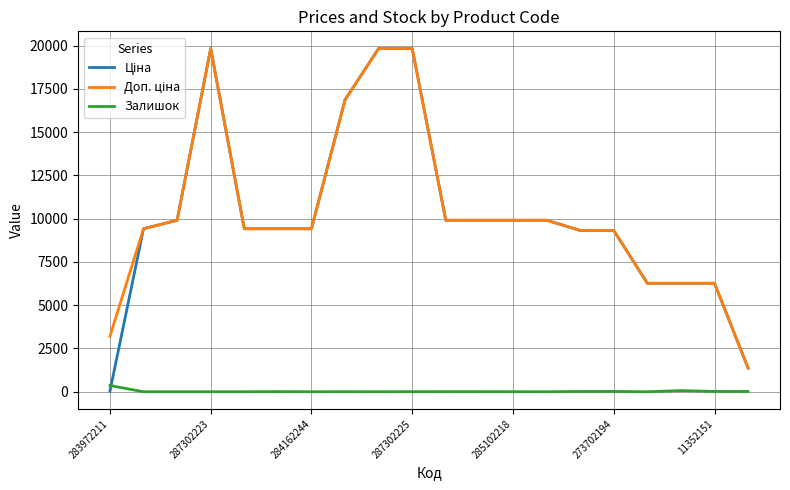

What is the greatest value displayed?

19831.1